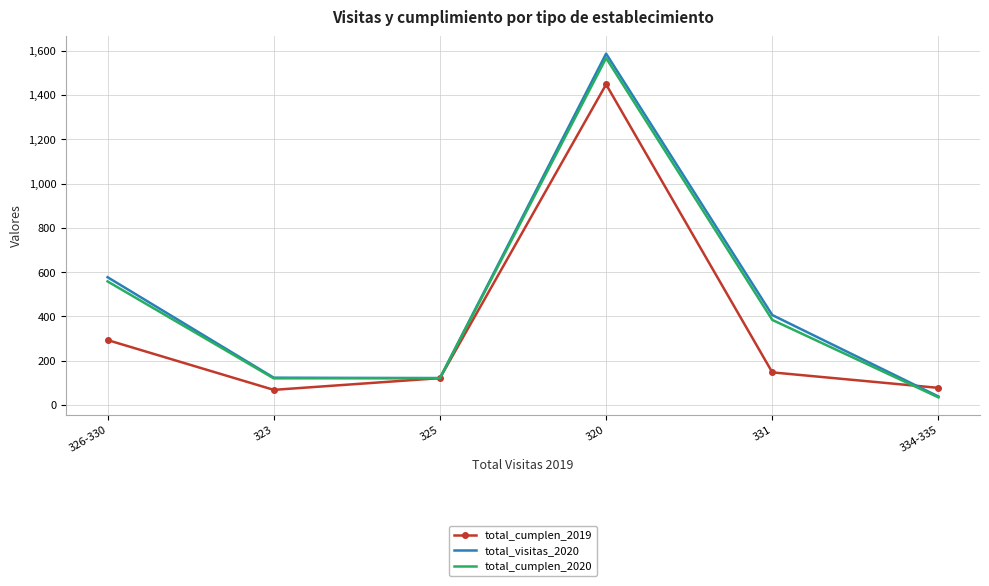

Where is the first local minimum for total_cumplen_2019?

323